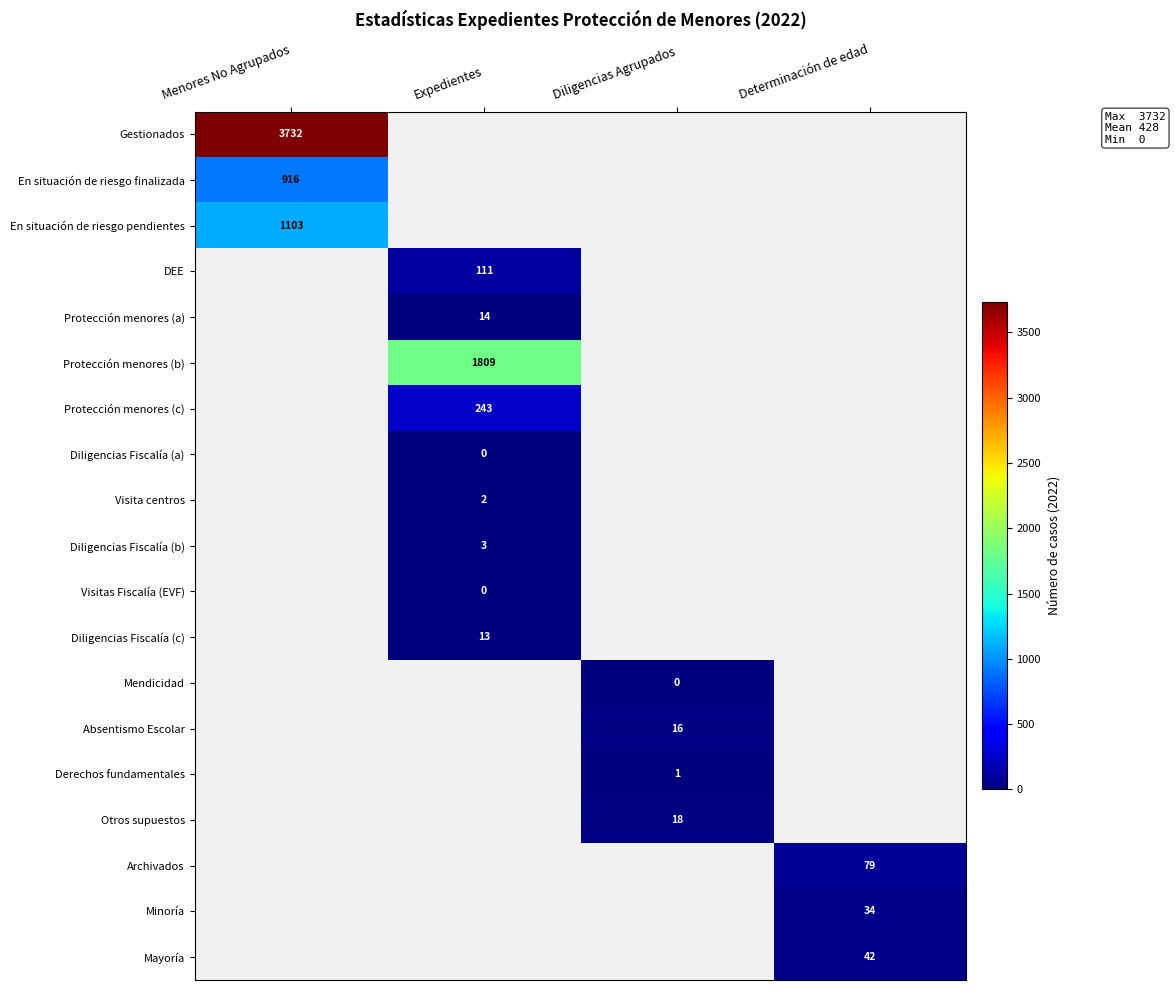

Which label corresponds to the largest value in the chart?

Menores No Agrupados